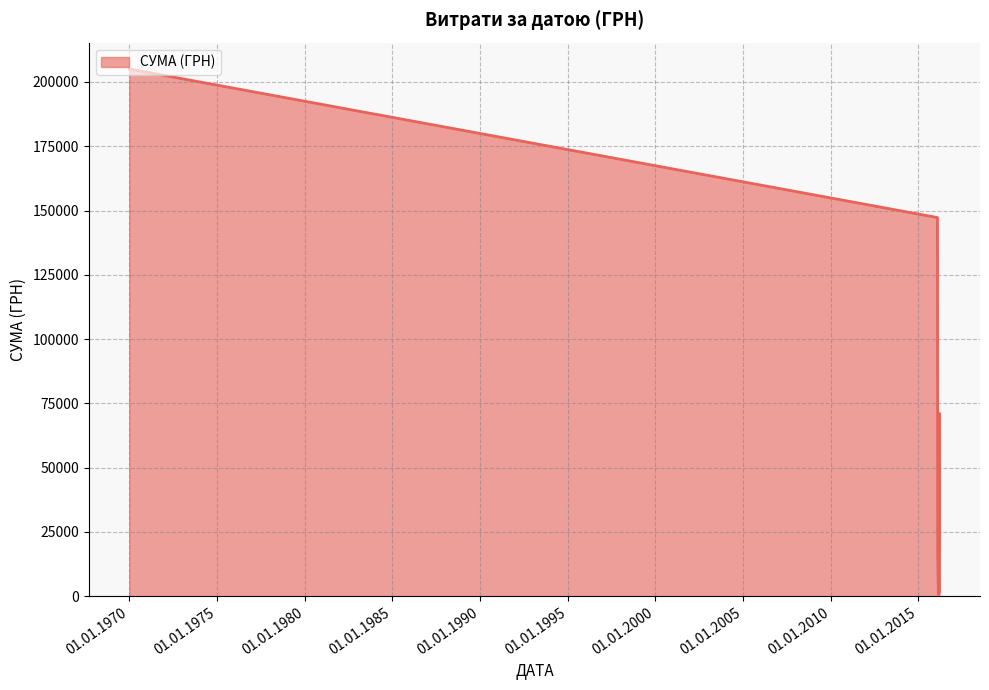

What is the difference between the second highest and minimum values?

146521.6